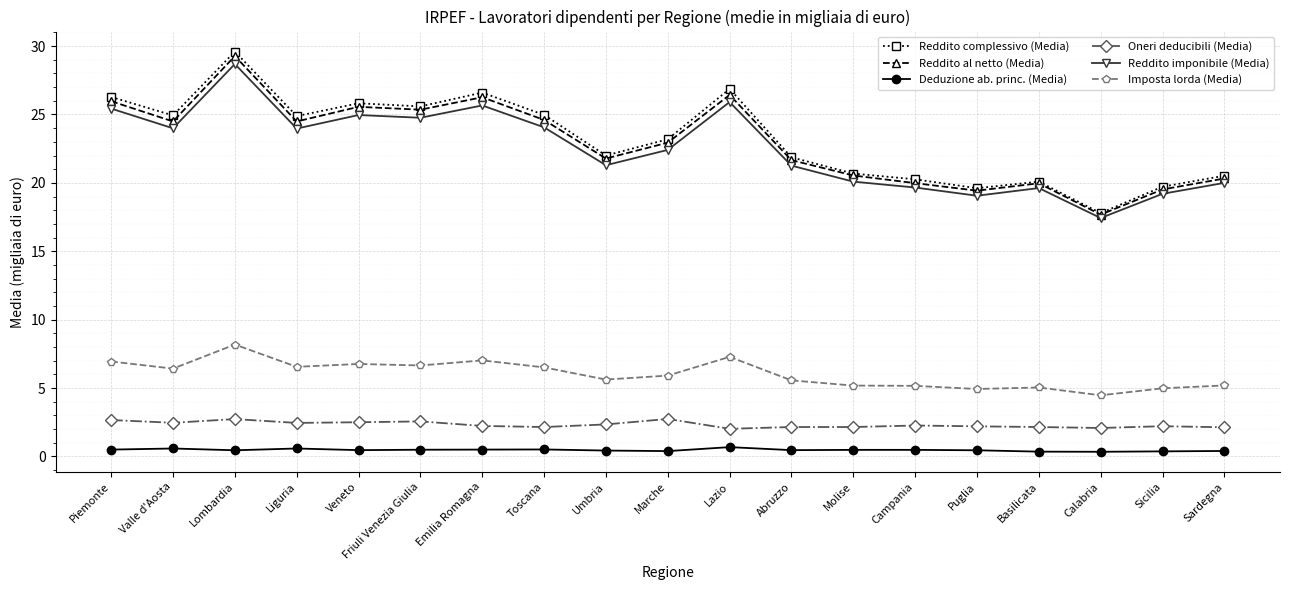

Does the chart display data point markers on the line(s)?

Yes